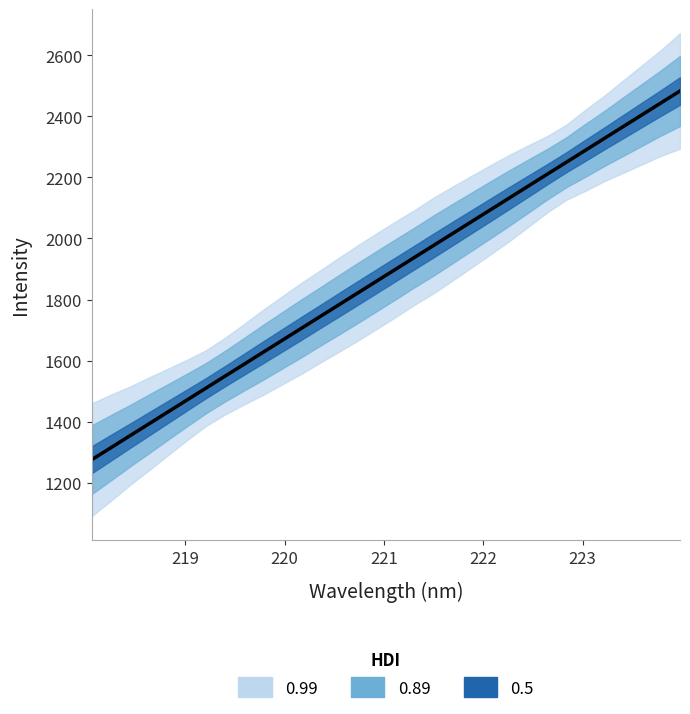

Reading right to left, what are all the values shown in this chart?

2482.9	2444.0	2405.1	2366.3	2327.4	2288.5	2249.6	2210.7	2171.7	2132.8	2093.9	2055.0	2016.1	1977.1	1938.2	1899.3	1860.3	1821.4	1782.5	1743.5	1704.6	1665.6	1626.6	1587.7	1548.7	1509.7	1470.8	1431.8	1392.8	1353.8	1314.9	1275.9